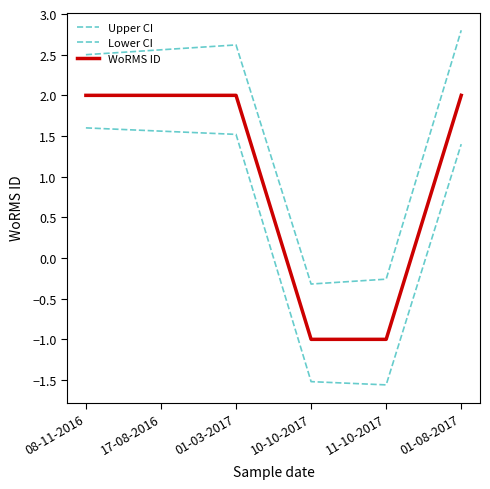

Where does the Upper CI series first go above 2?

08-11-2016